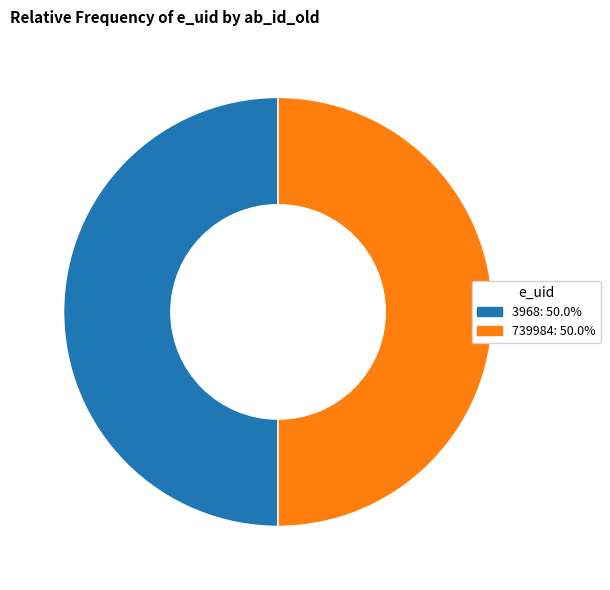

Approximately how many times larger is the value at 3968 compared to 739984?

1.0